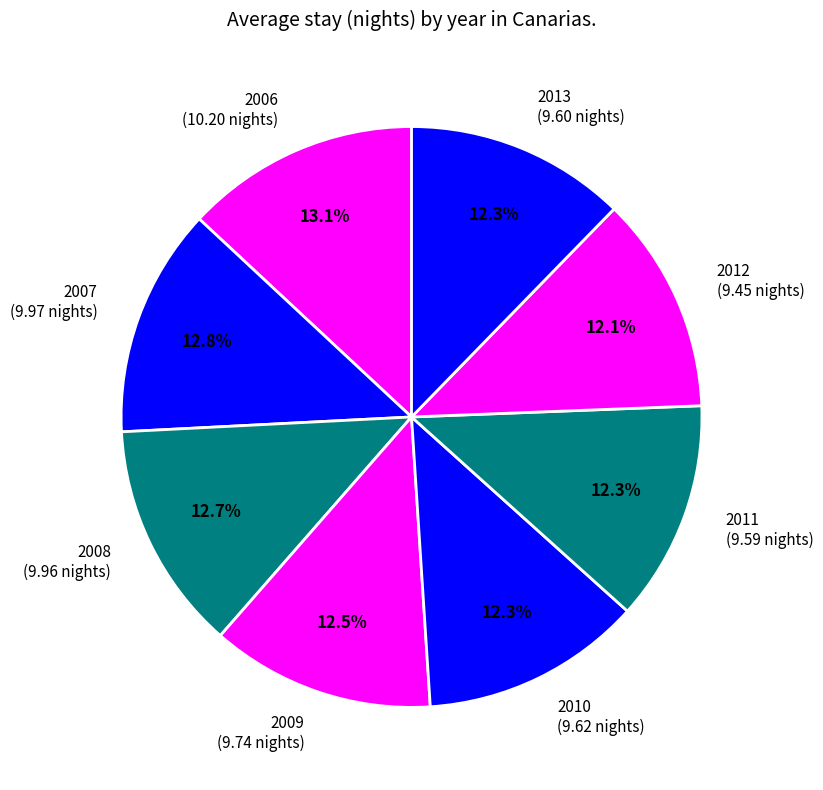

Does 2010 represent more than half of the total?

No